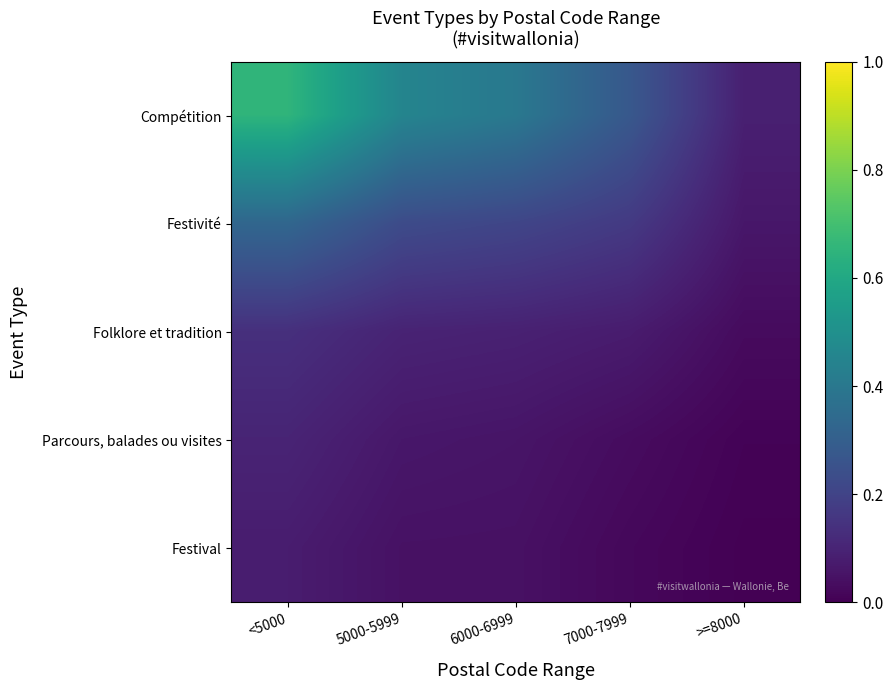

At which category is the sum across all series the highest?

<5000